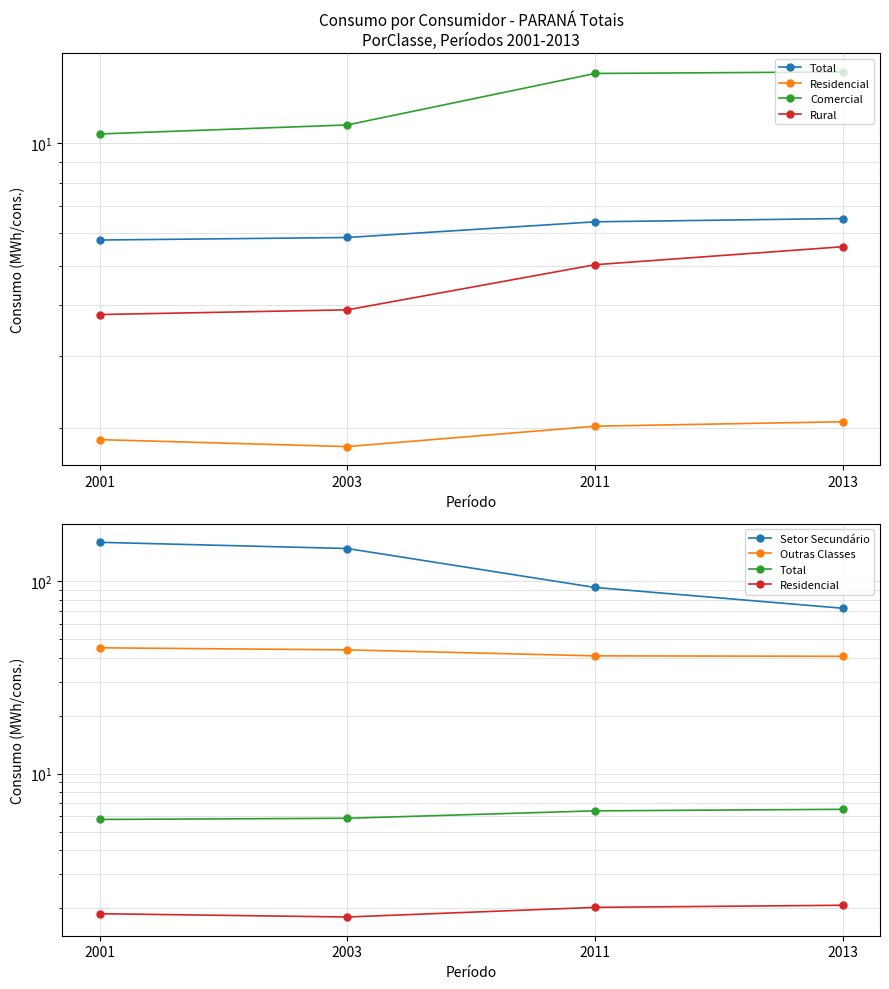

How many values in the Residencial series exceed 2?

2